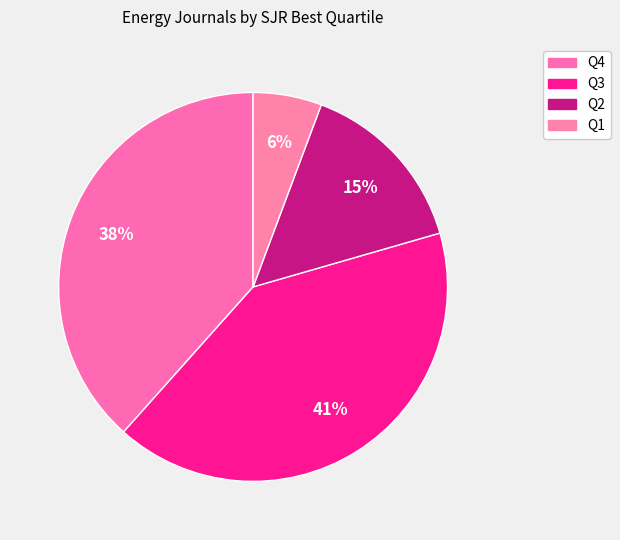

How much of the chart is everything except Q4?

61.6%